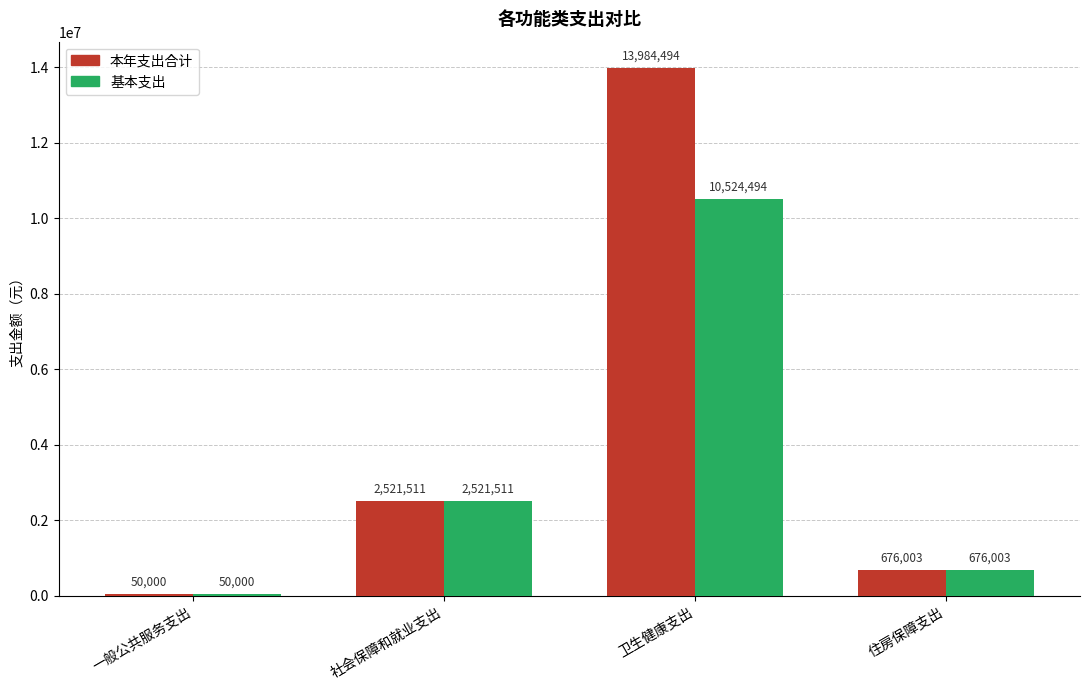

True or false: 本年支出合计 has a value of 4314542.7 at 社会保障和就业支出.

False